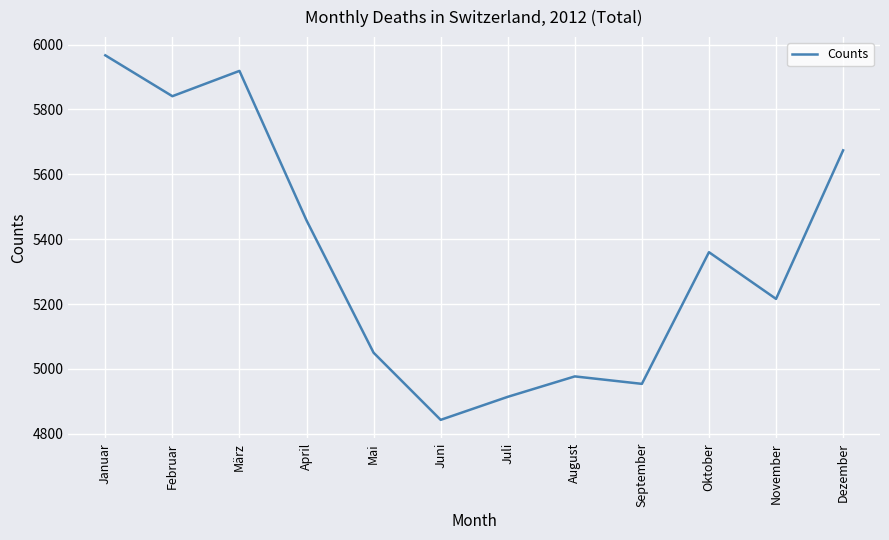

What is the sum of all values?

64173